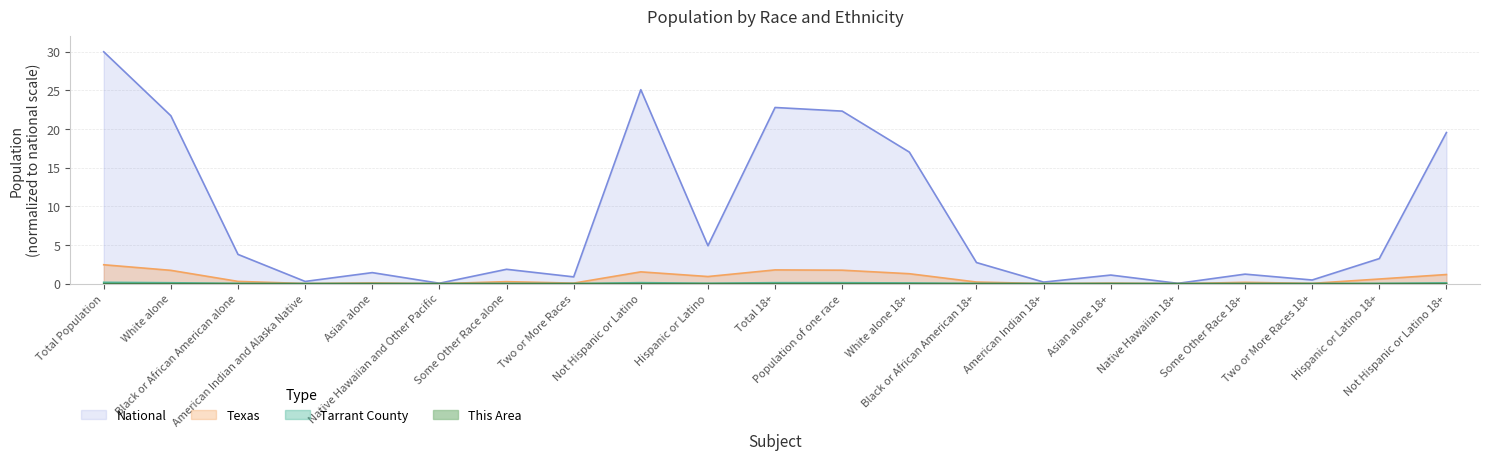

True or false: Tarrant County and Texas intersect in this chart.

False